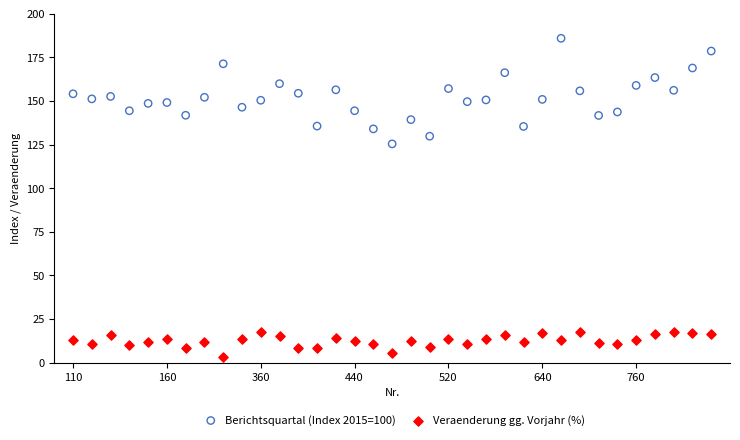

Across all series, what Y value is closest to 94?

125.4